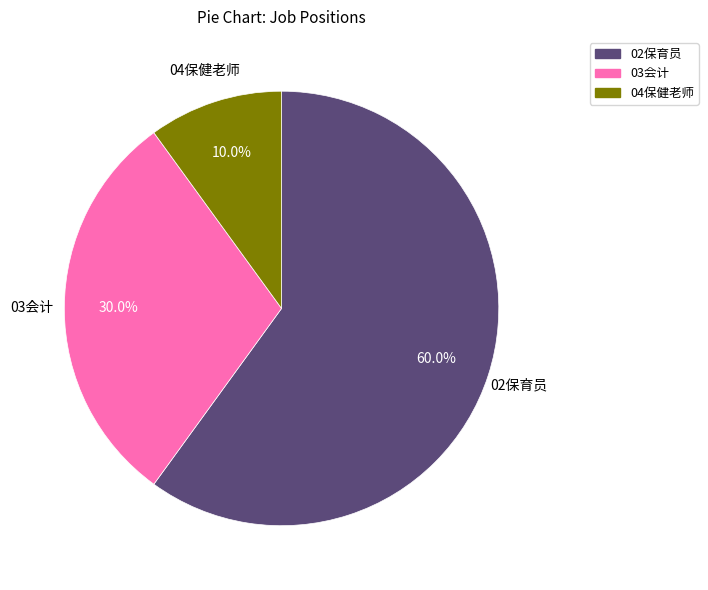

How many segments does this pie chart have?

3